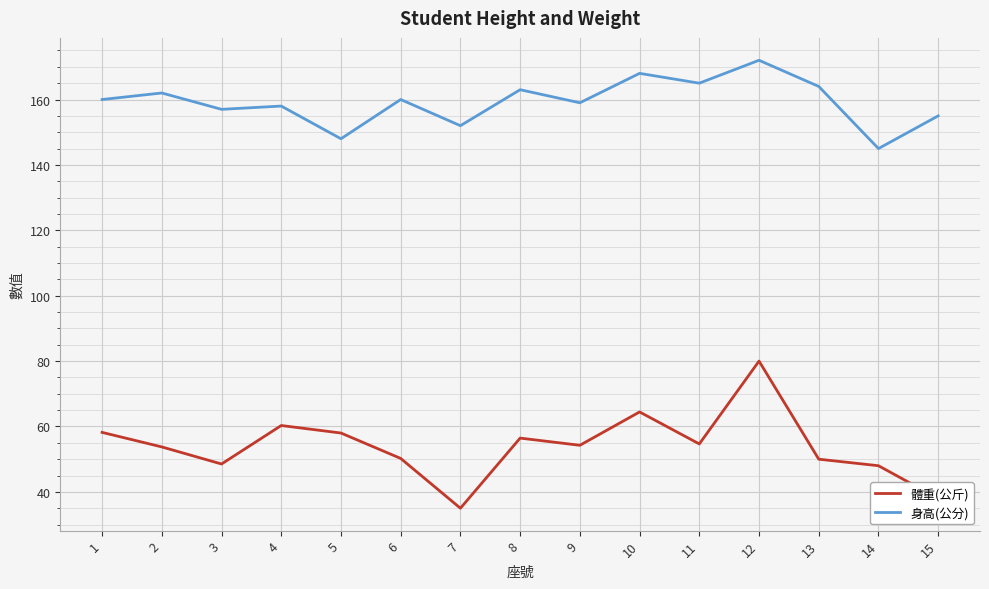

What is the spread (max minus min) of values at 7?

117.0